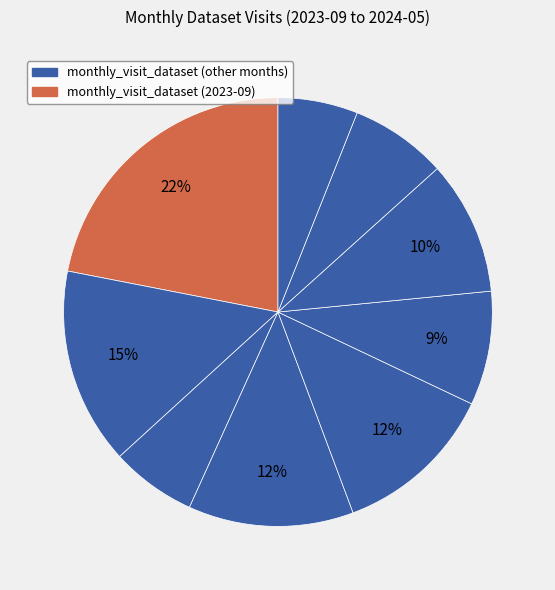

How many segments does this pie chart have?

9